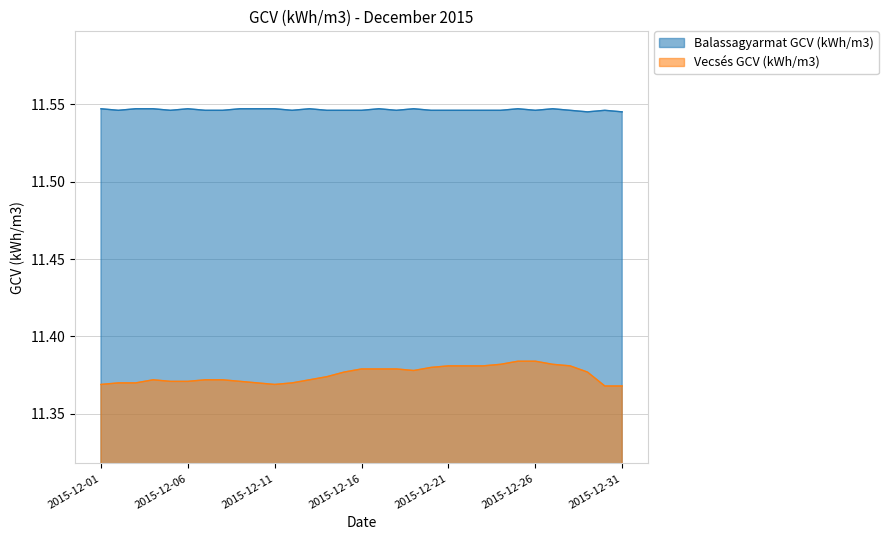

True or false: Balassagyarmat GCV (kWh/m3) has a value of 17.8 at 2015-12-23.

False